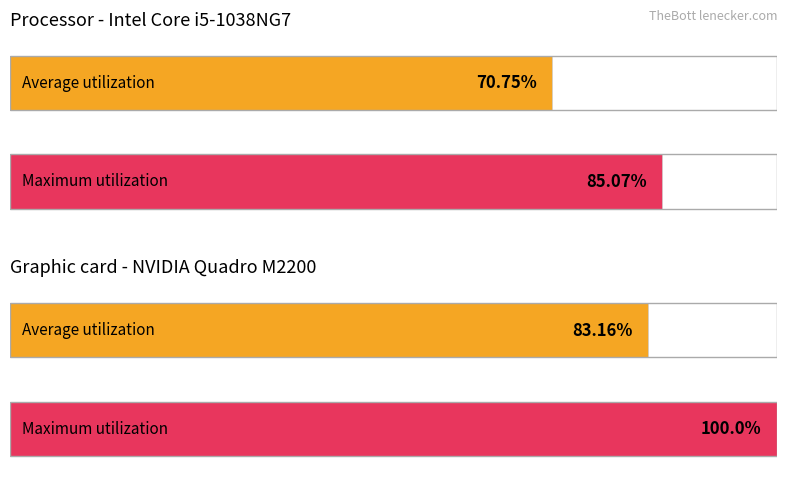

What are all the series names shown in the legend?

Average utilization, Maximum utilization